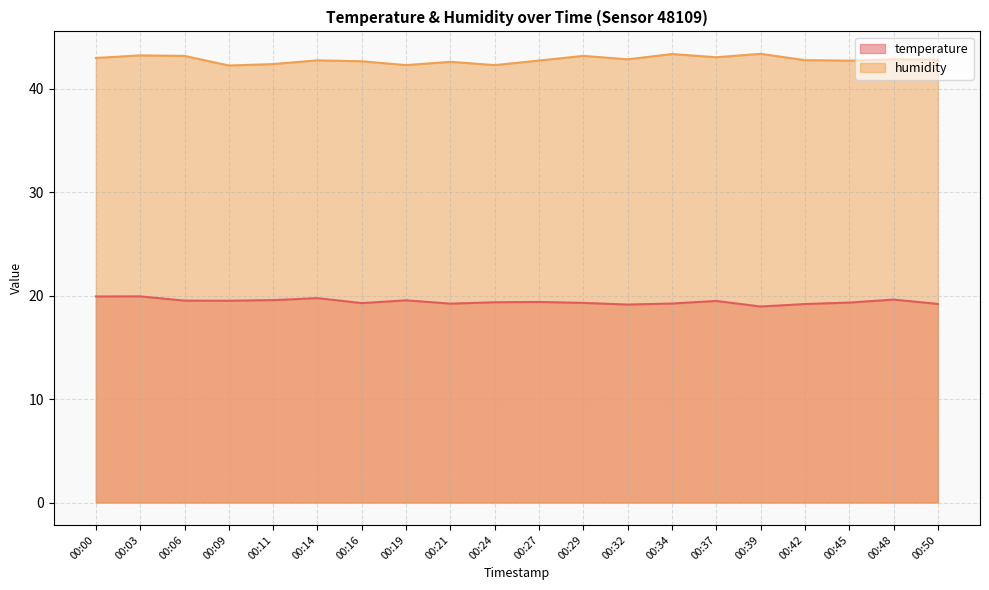

At which category is the sum across all series the highest?

00:03